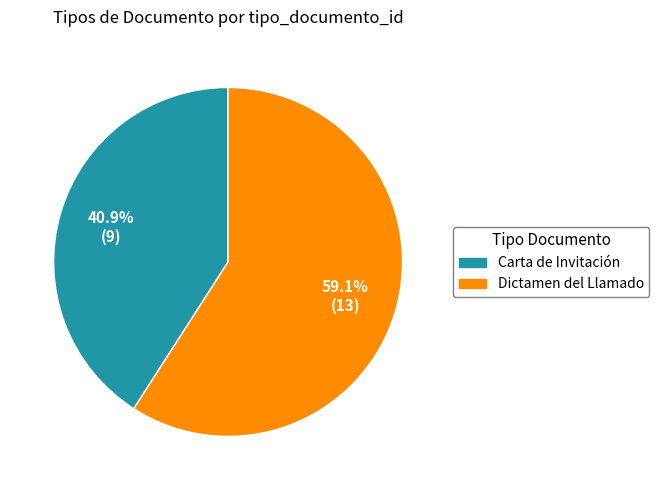

Count the number of slices in the pie.

2